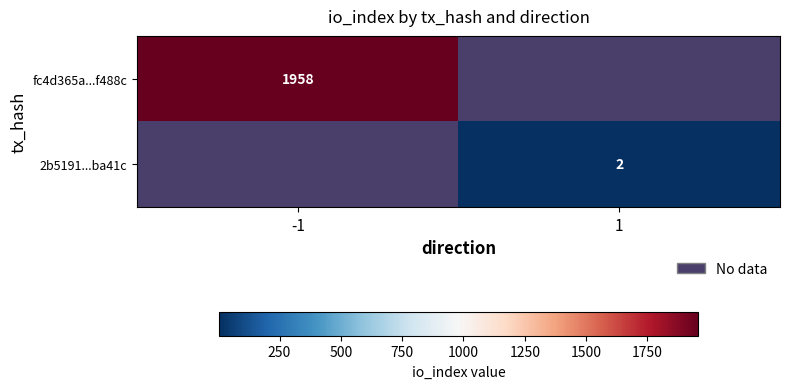

Is the value of fc4d365a...f488c at -1 greater than the value of 2b5191...ba41c at 1?

Yes